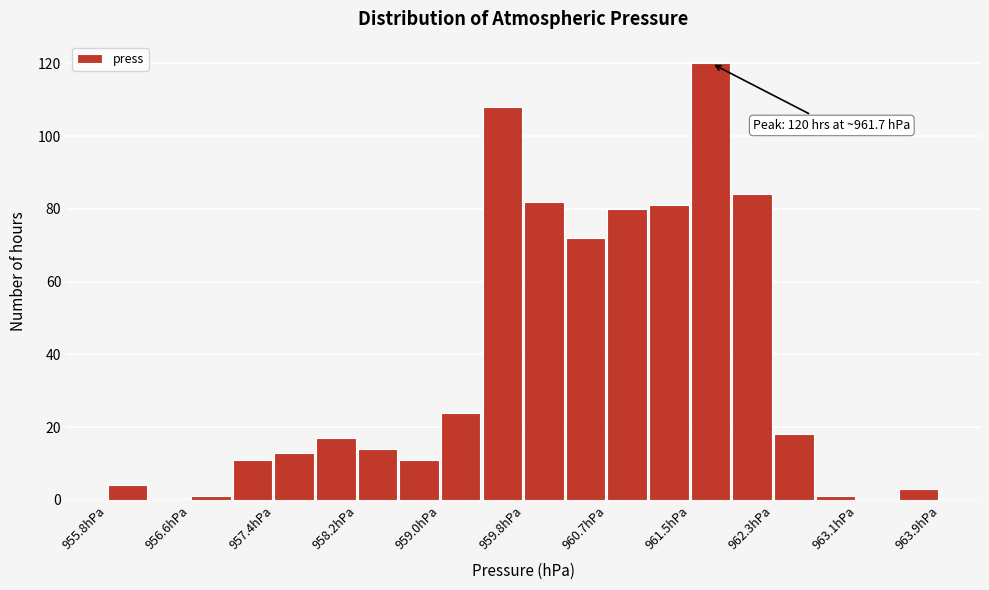

Over which range of the x-axis is the bar tallest?

961.5 to 961.9